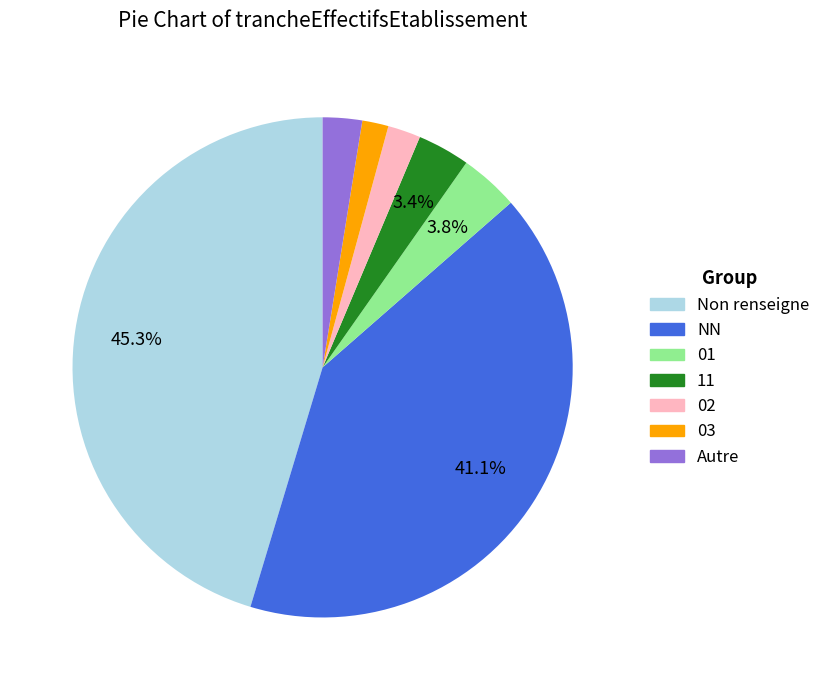

Does any single category account for the majority?

No